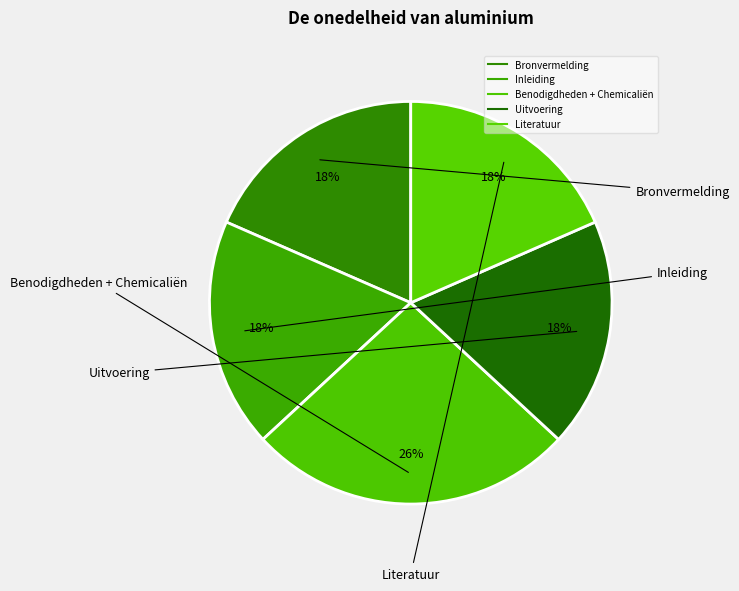

True or false: Literatuur accounts for 30% of the total.

False